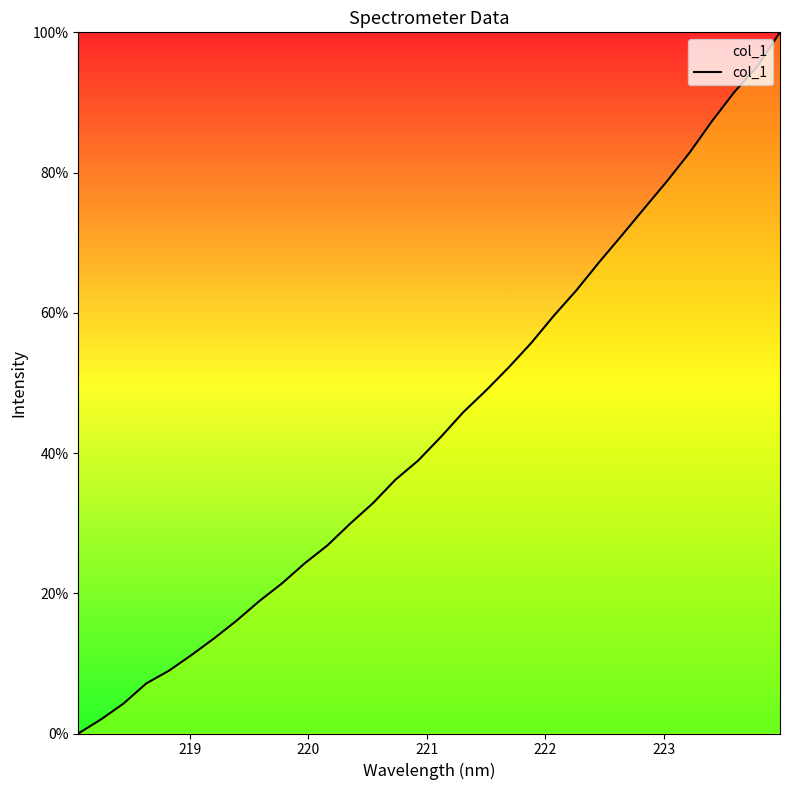

What is the difference between the maximum and minimum values?

100.0